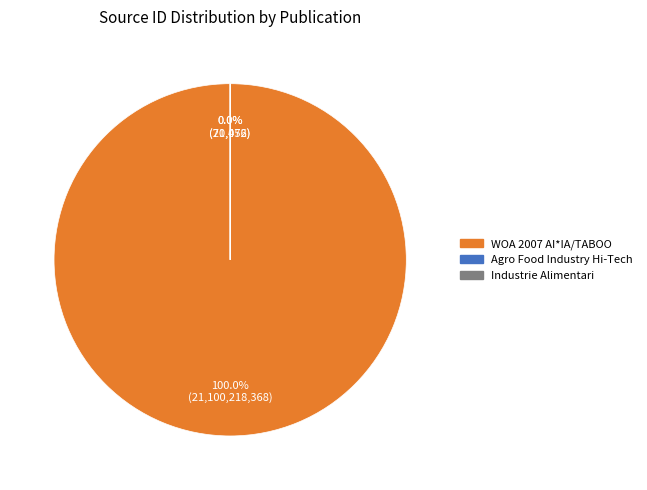

Which slice is the smallest?

Industrie Alimentari